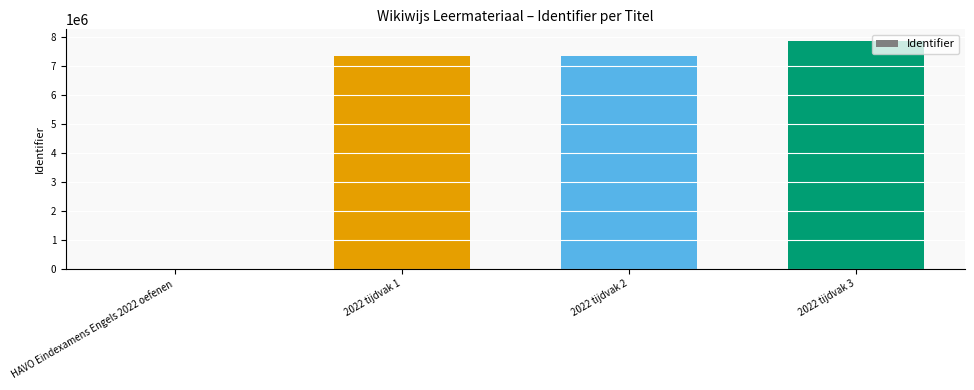

Which has a higher value, 2022 tijdvak 2 or HAVO Eindexamens Engels 2022 oefenen?

2022 tijdvak 2